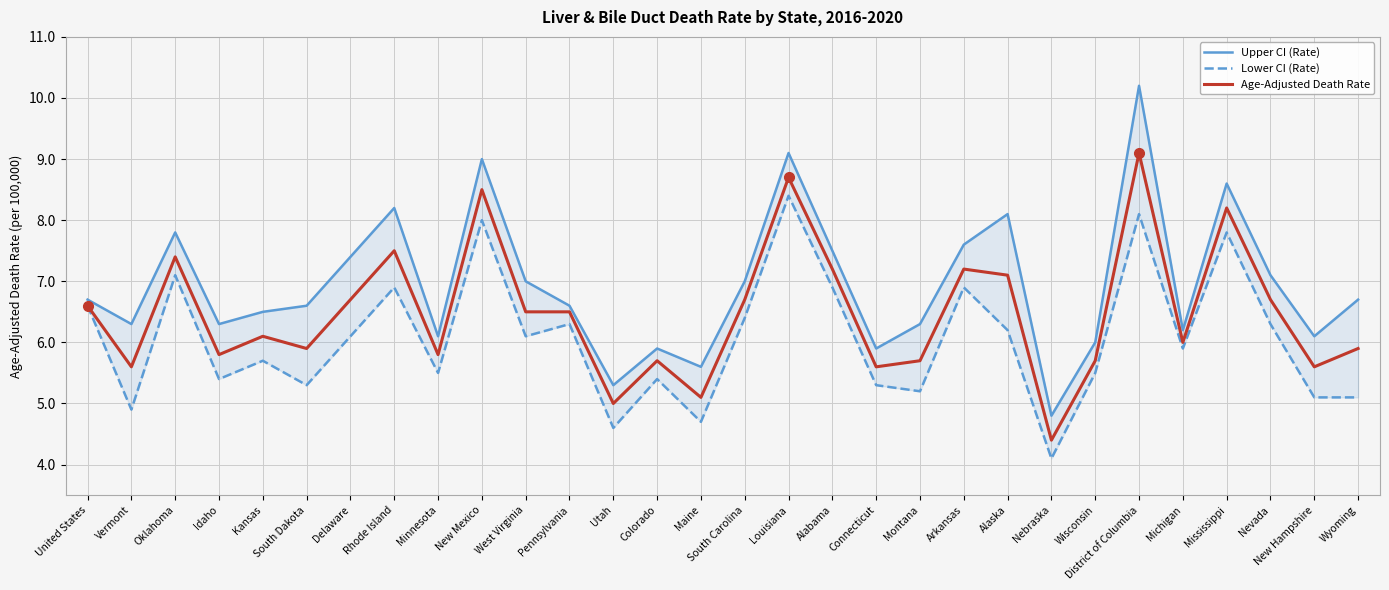

What is the average value of the Upper CI (Rate) series?

7.0